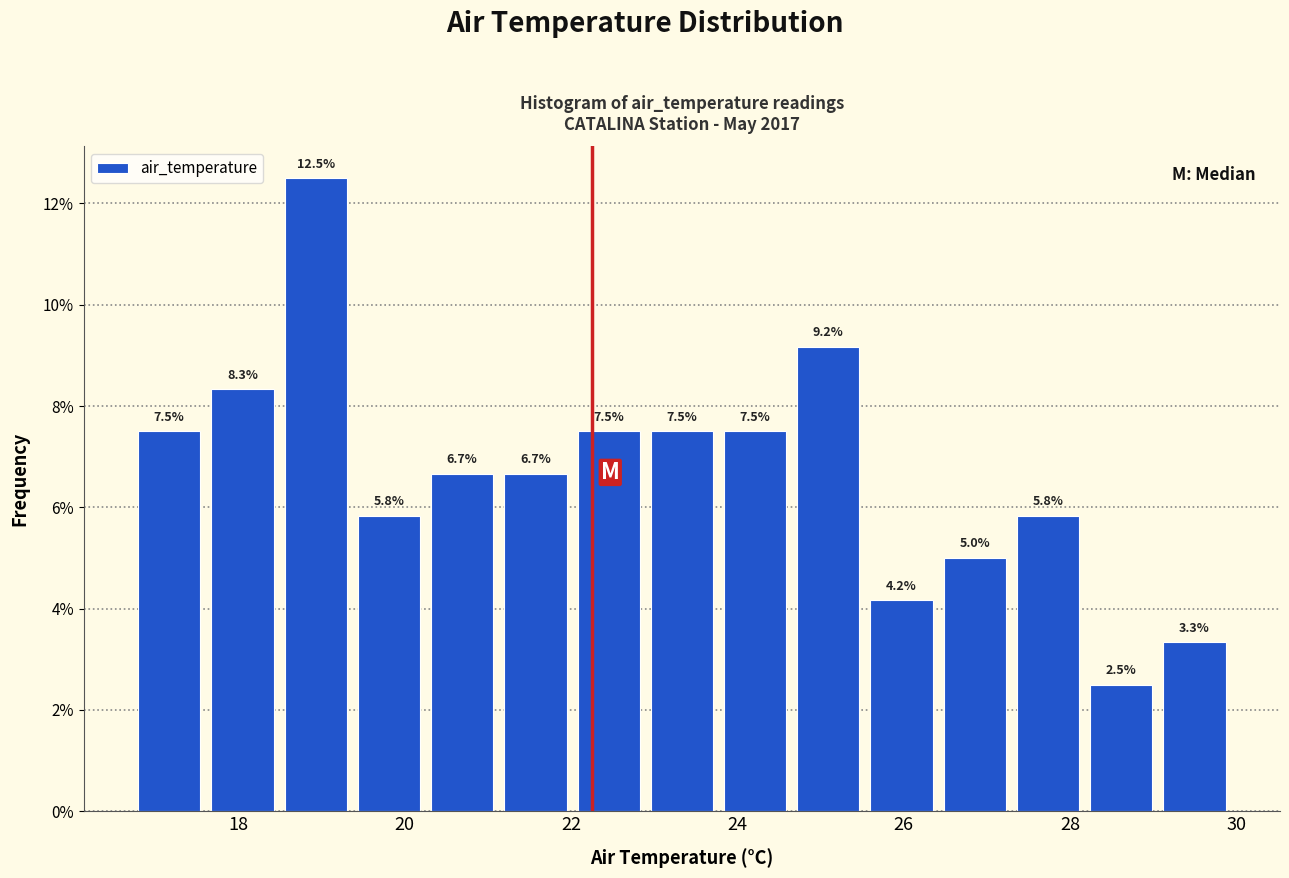

What is the height of the bar covering 22.96 to 23.84 on the x-axis? The bar edges are not printed on the chart, so give them approximately, as read against the axis.

7.5